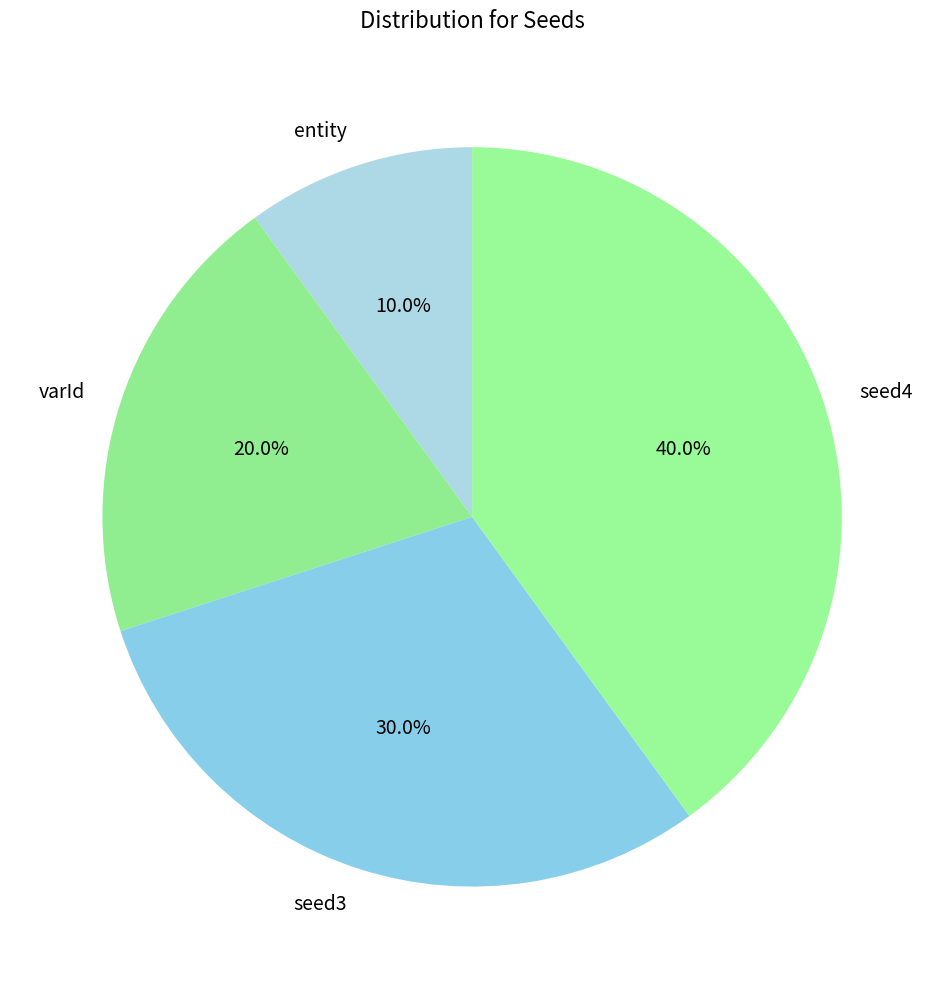

Rank the categories by value from highest to lowest.

seed4, seed3, varId, entity